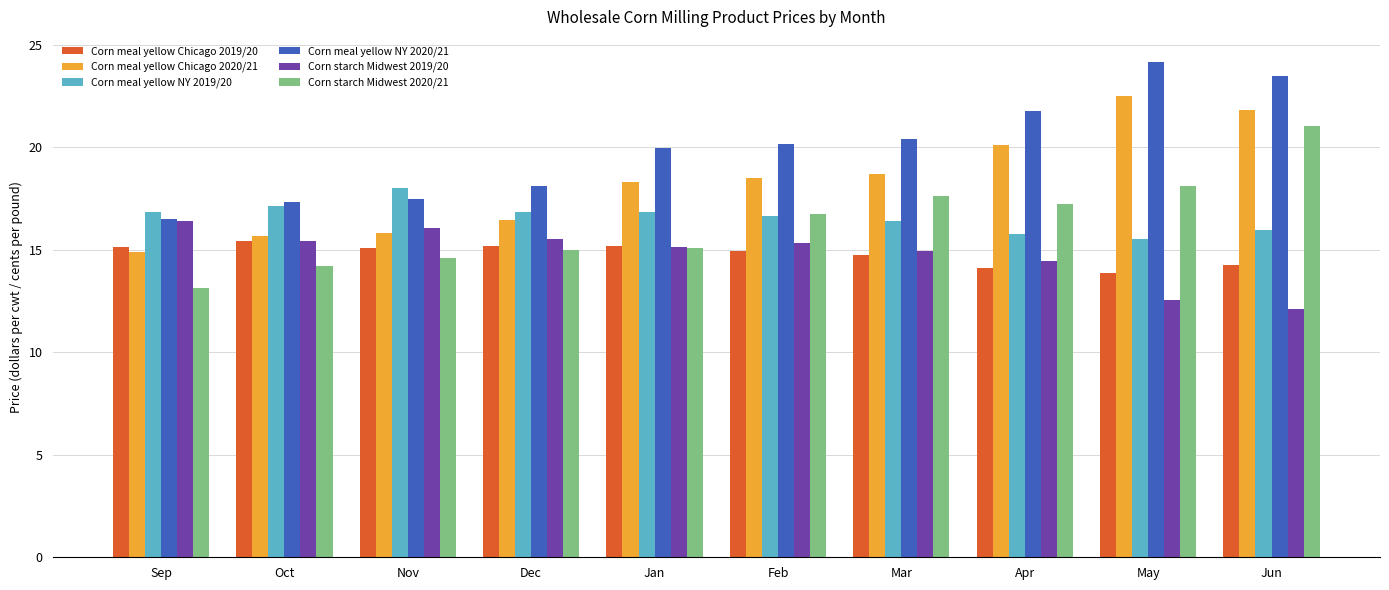

At which label does Corn starch Midwest 2019/20 first exceed 15?

Sep